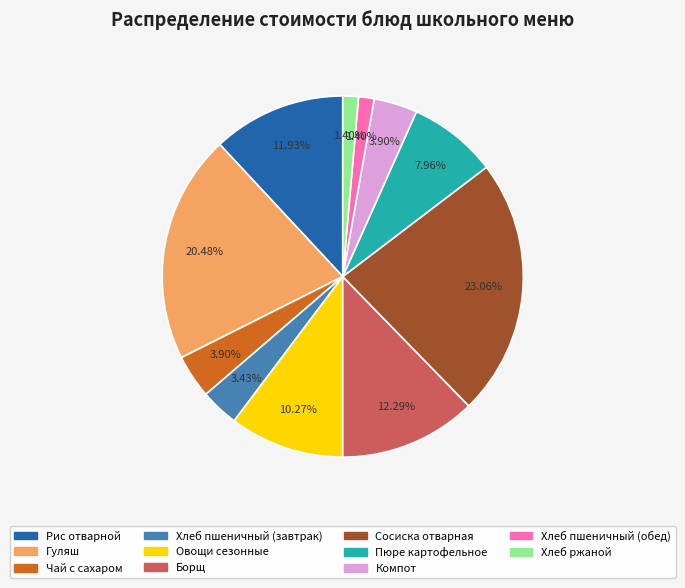

To the nearest percent, what is the average slice percentage?

9%